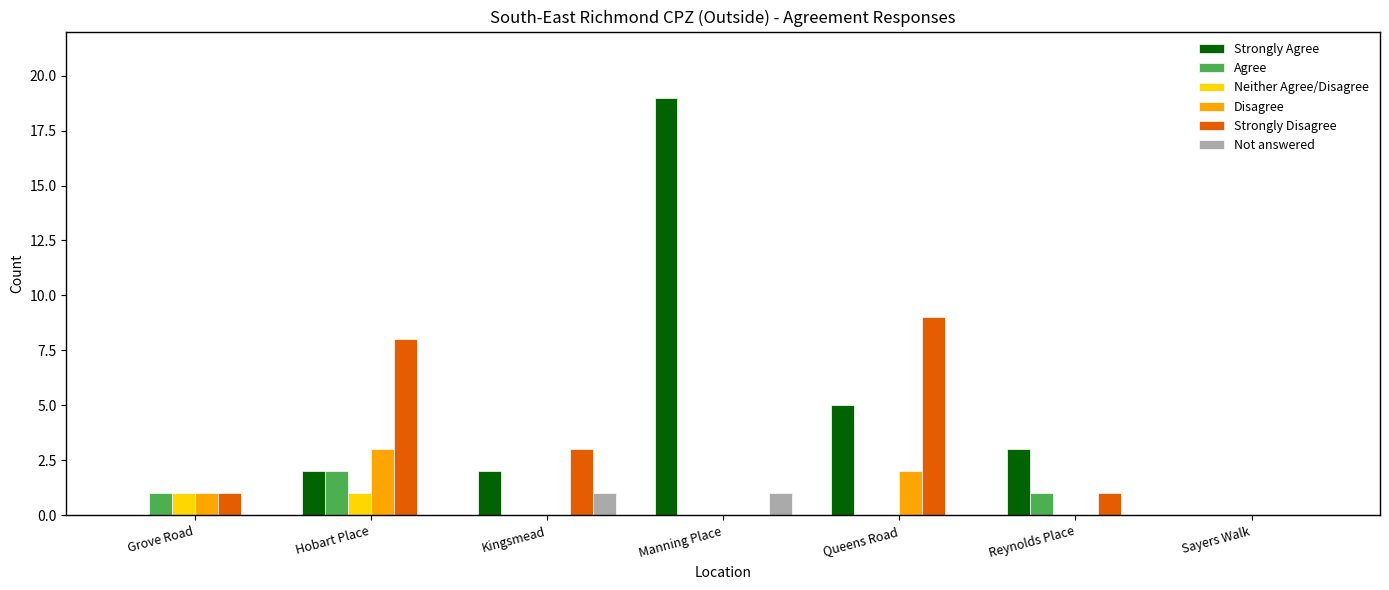

True or false: Agree has a value of 0 at Queens Road.

True